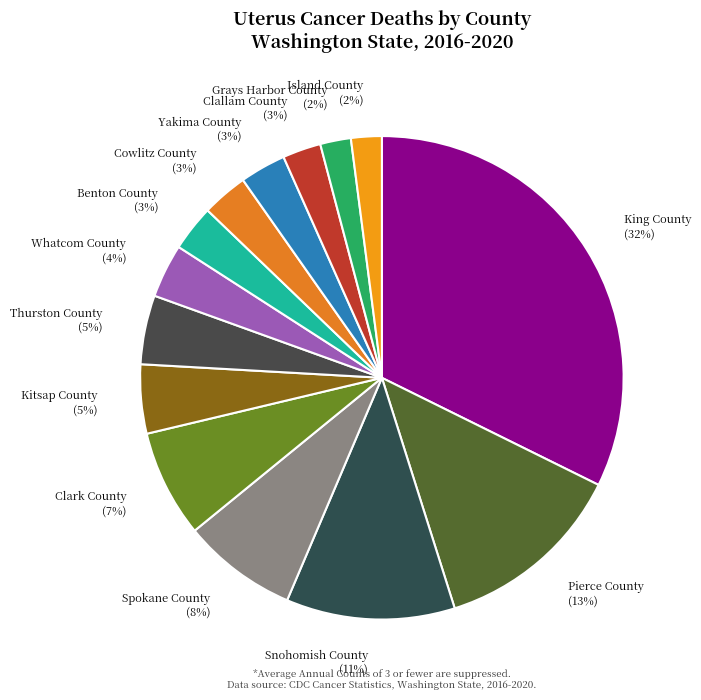

How many slices are in this pie chart?

14